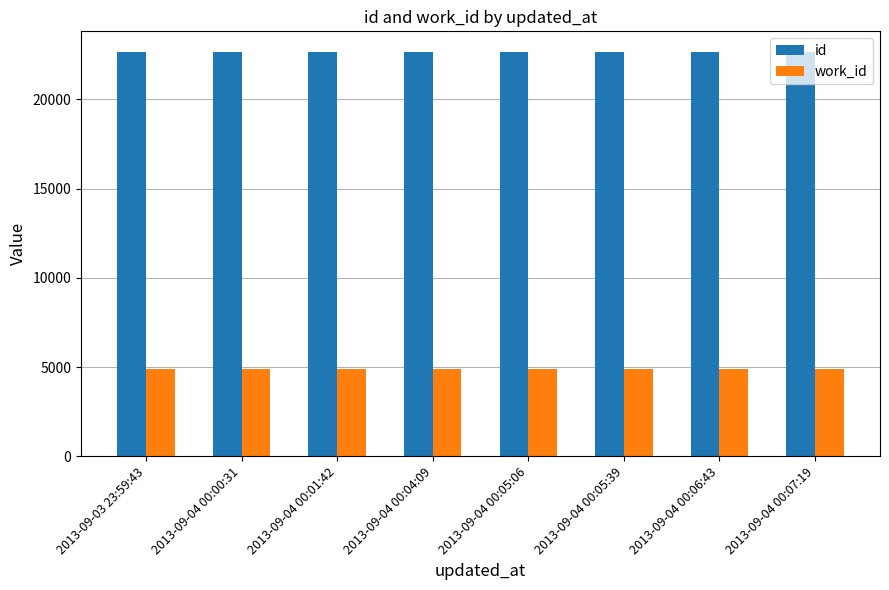

What is the minimum value for work_id?

4914